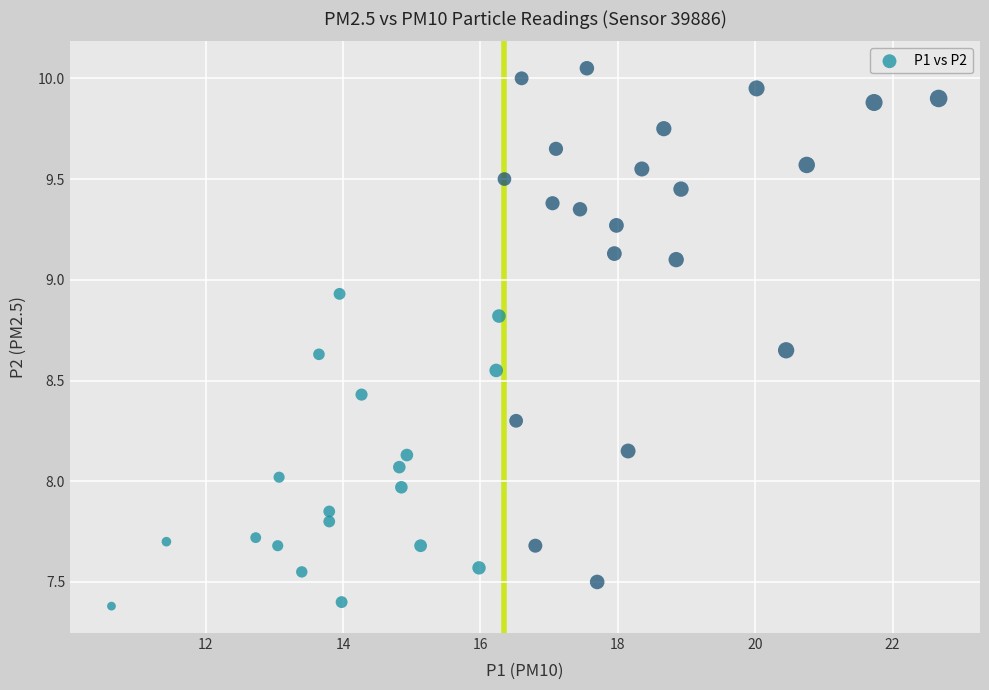

What is the range of X values (max minus min)?

12.0